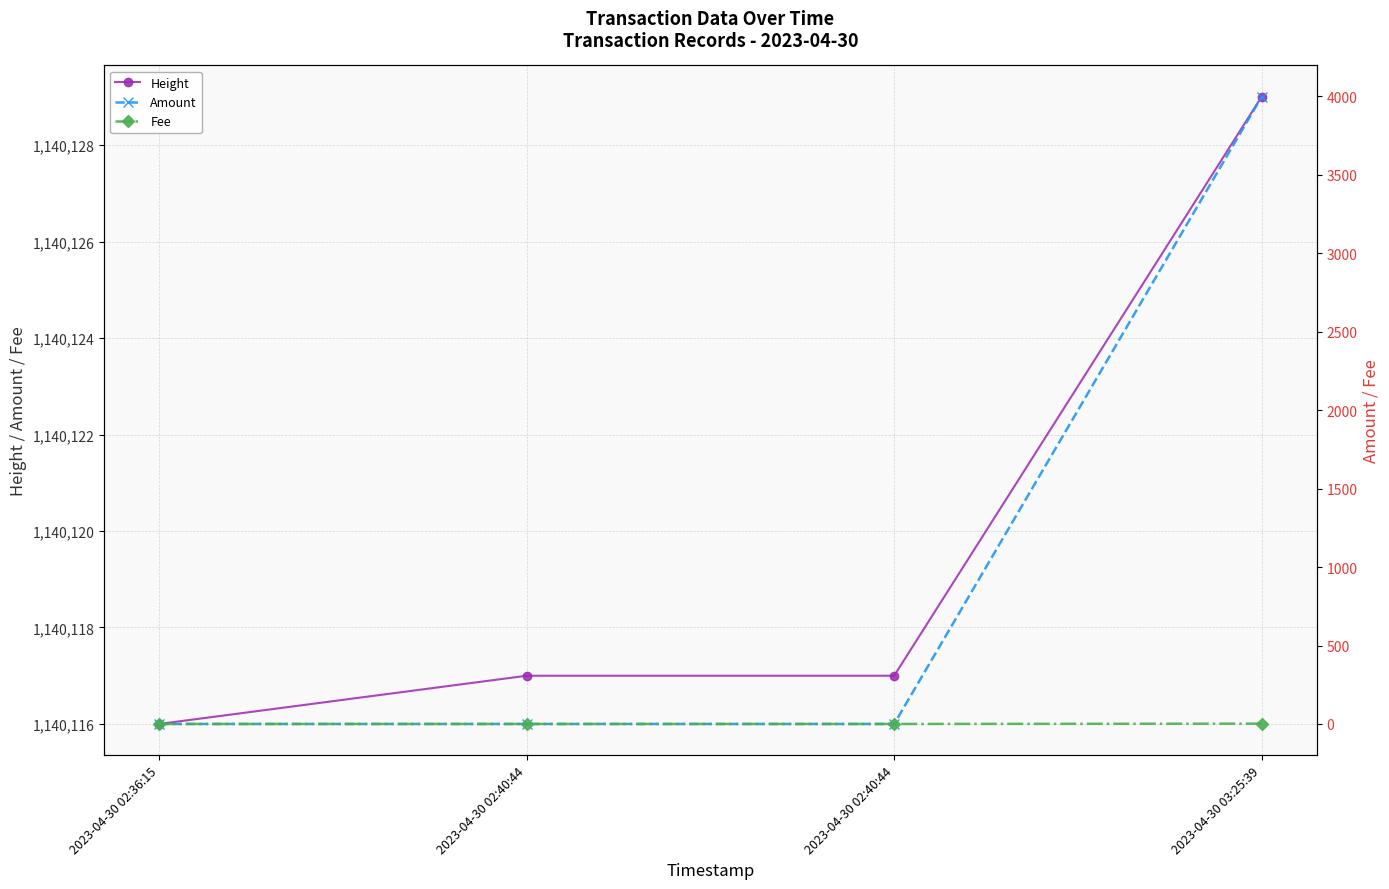

After their last crossing, which series has the higher values: Fee or Amount?

Amount